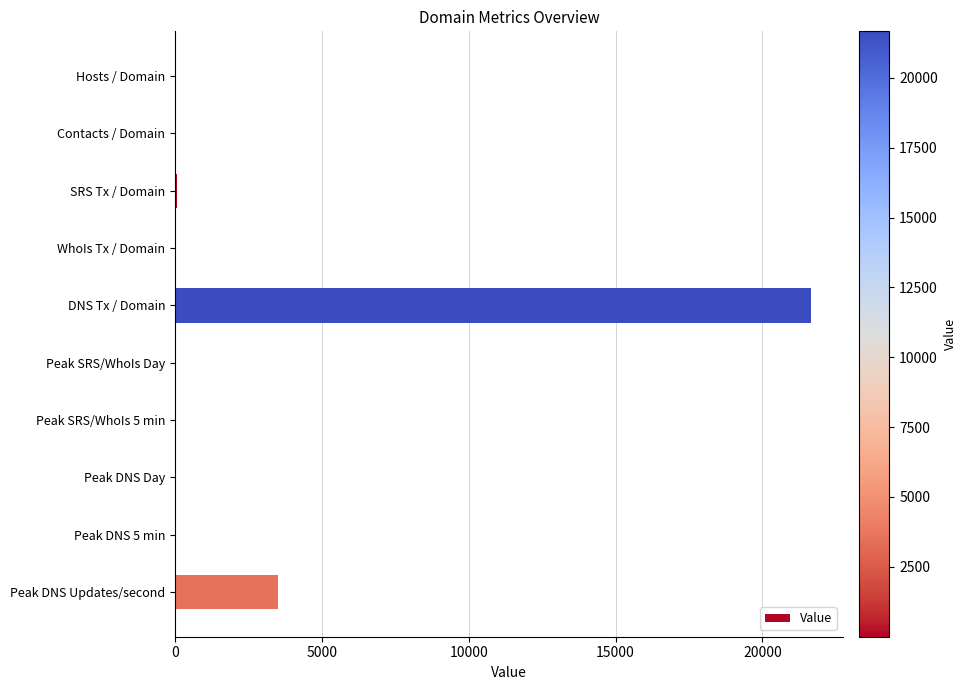

Between Hosts / Domain and Peak DNS Updates/second, which is larger?

Peak DNS Updates/second